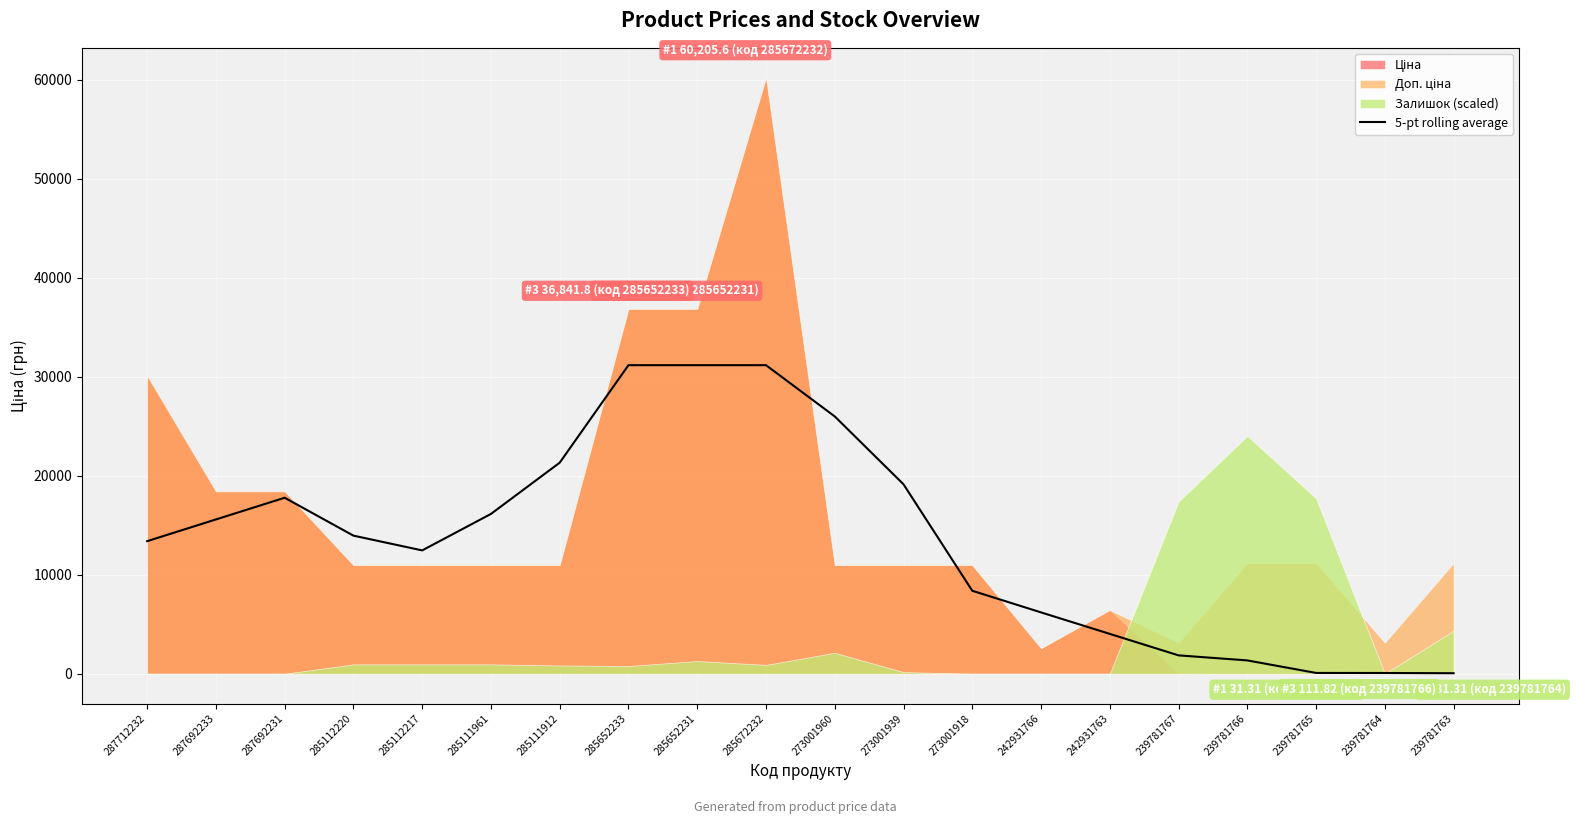

Is it true that 5-pt rolling average equals 1123.7 at 242931763?

False